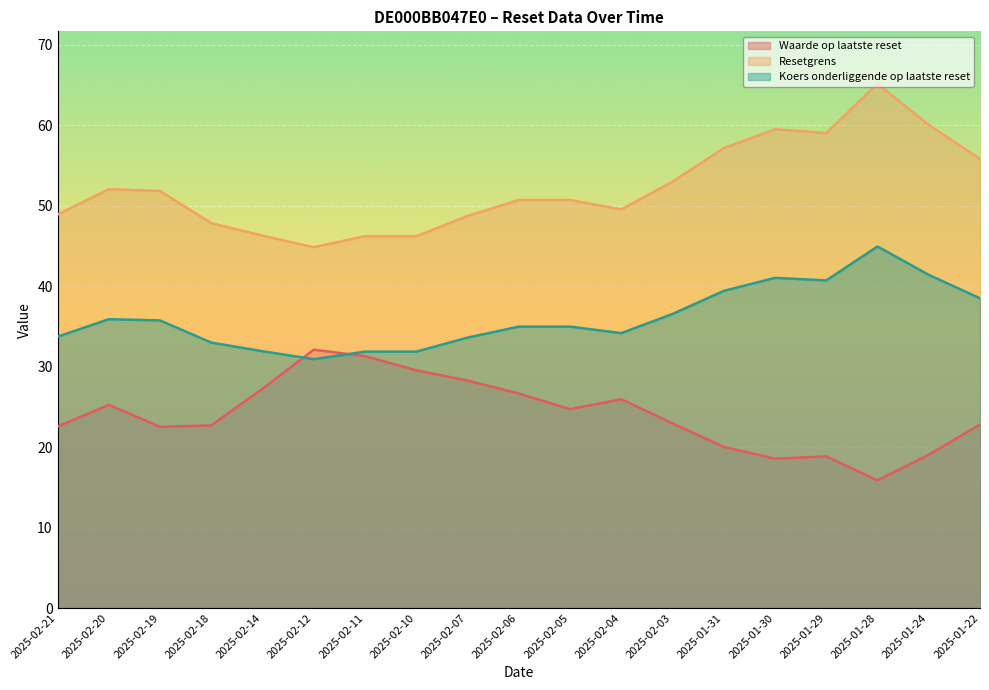

At which category does the chart reach its minimum across all series?

2025-01-28